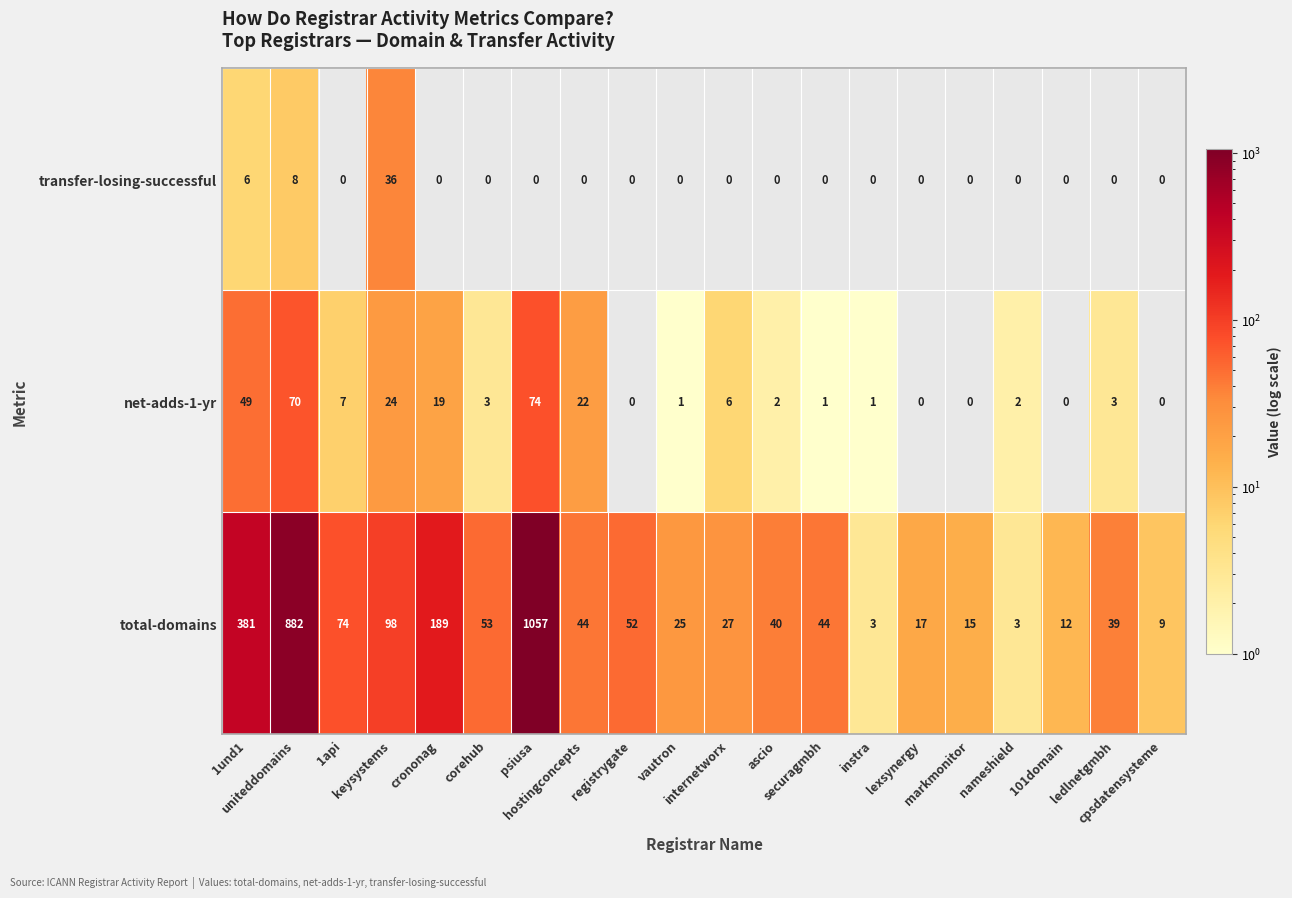

What is the spread (max minus min) of values at cpsdatensysteme?

9